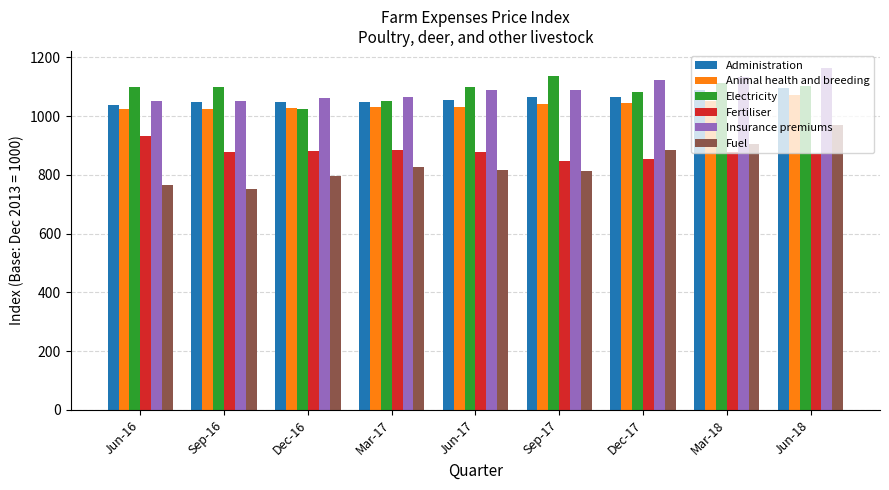

What is the difference between the highest and lowest values at Mar-18?

255